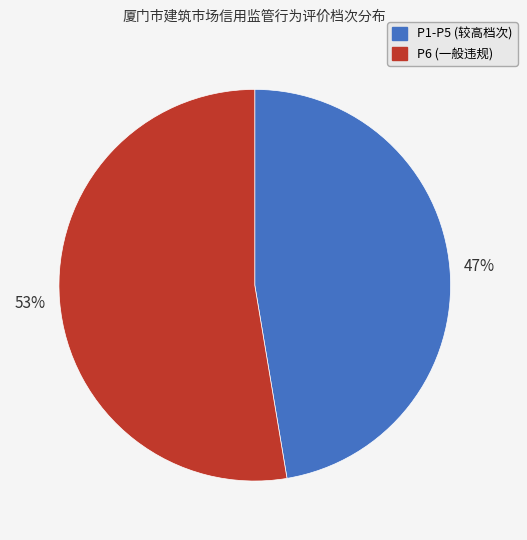

Does any single category account for the majority?

Yes